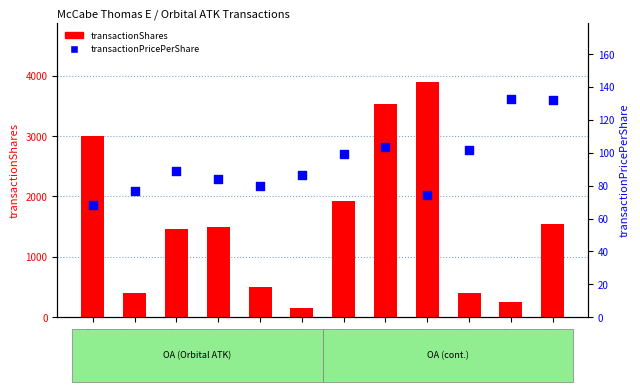

At how many categories does at least one series exceed 619?

7